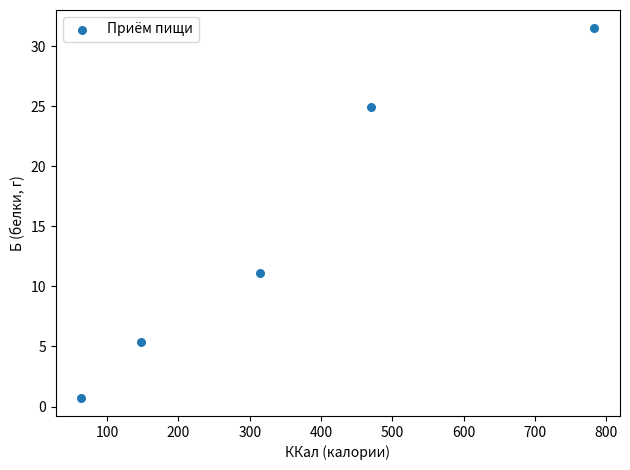

What Y value in the scatter plot is closest to 16?

11.1